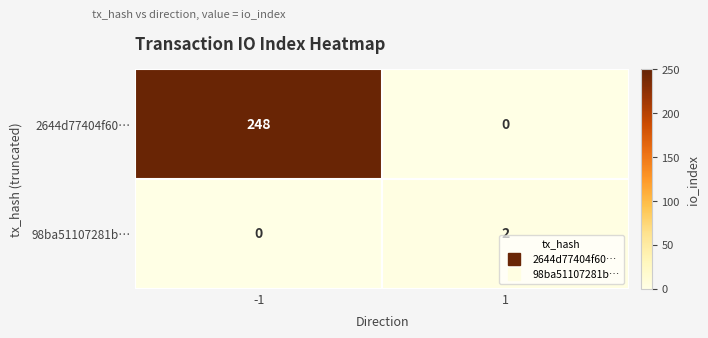

Is the value of 98ba51107281b… at 1 greater than the value of 2644d77404f60… at -1?

No